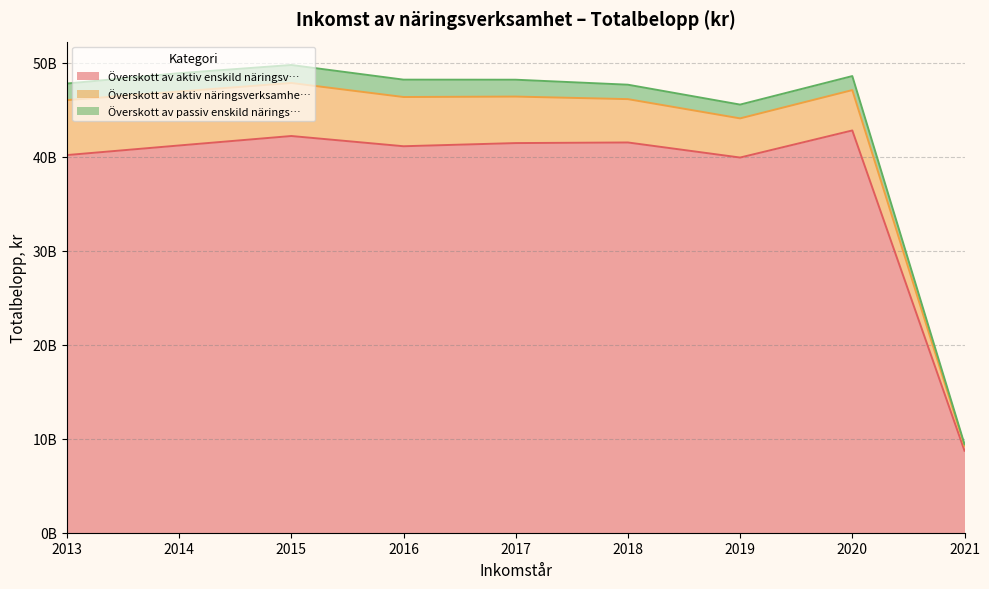

Is the value of Överskott av passiv enskild näringsverk… at 2017 greater than the value of Överskott av aktiv enskild näringsverks… at 2017?

No